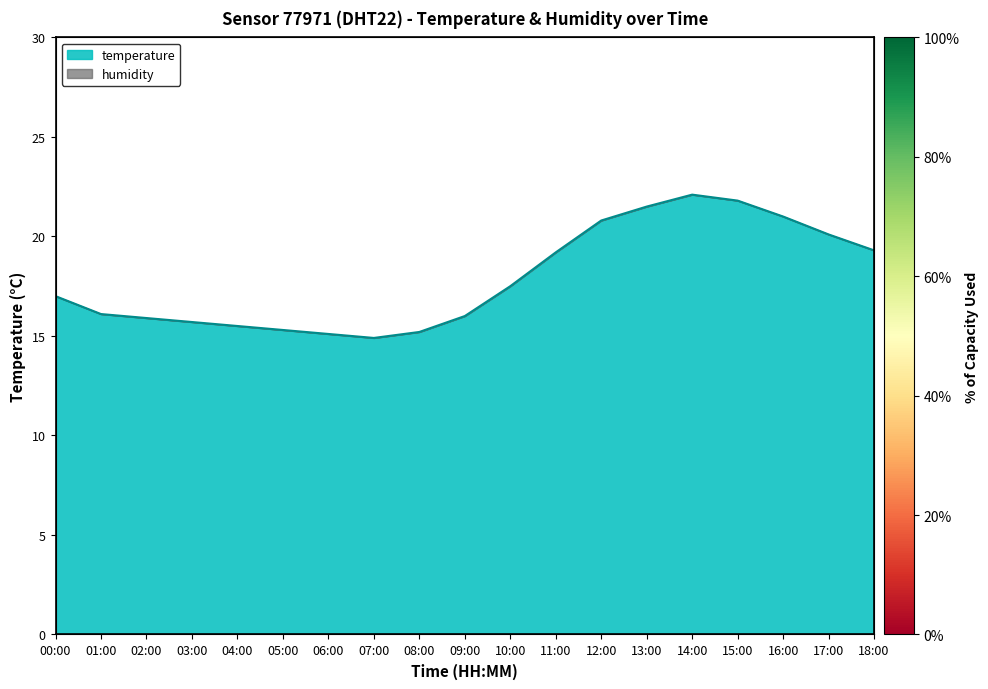

What is the maximum value shown in the chart?

22.1